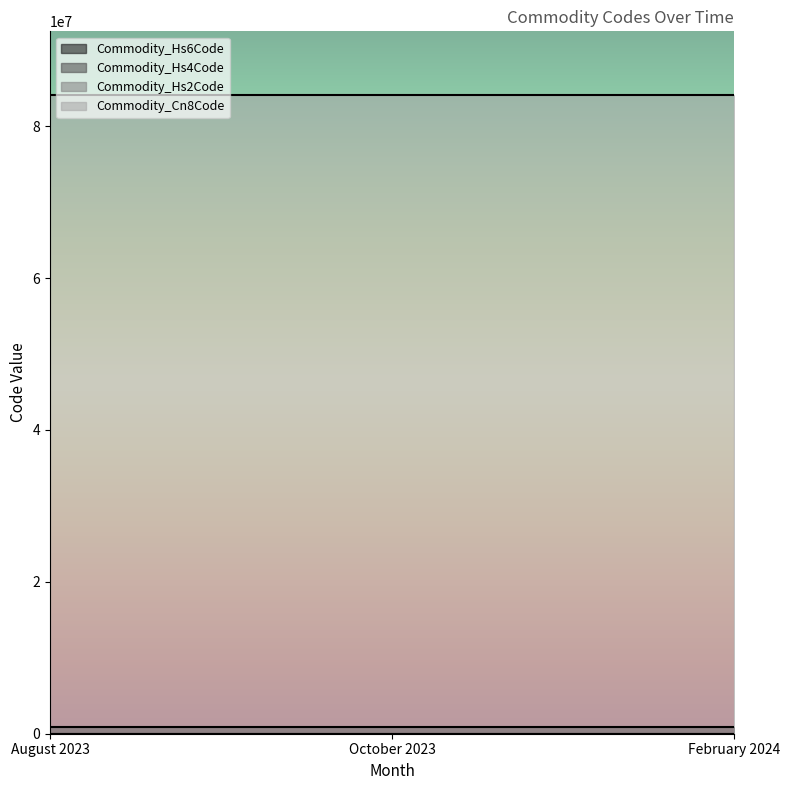

At which label is Commodity_Hs2Code closest to 84?

August 2023